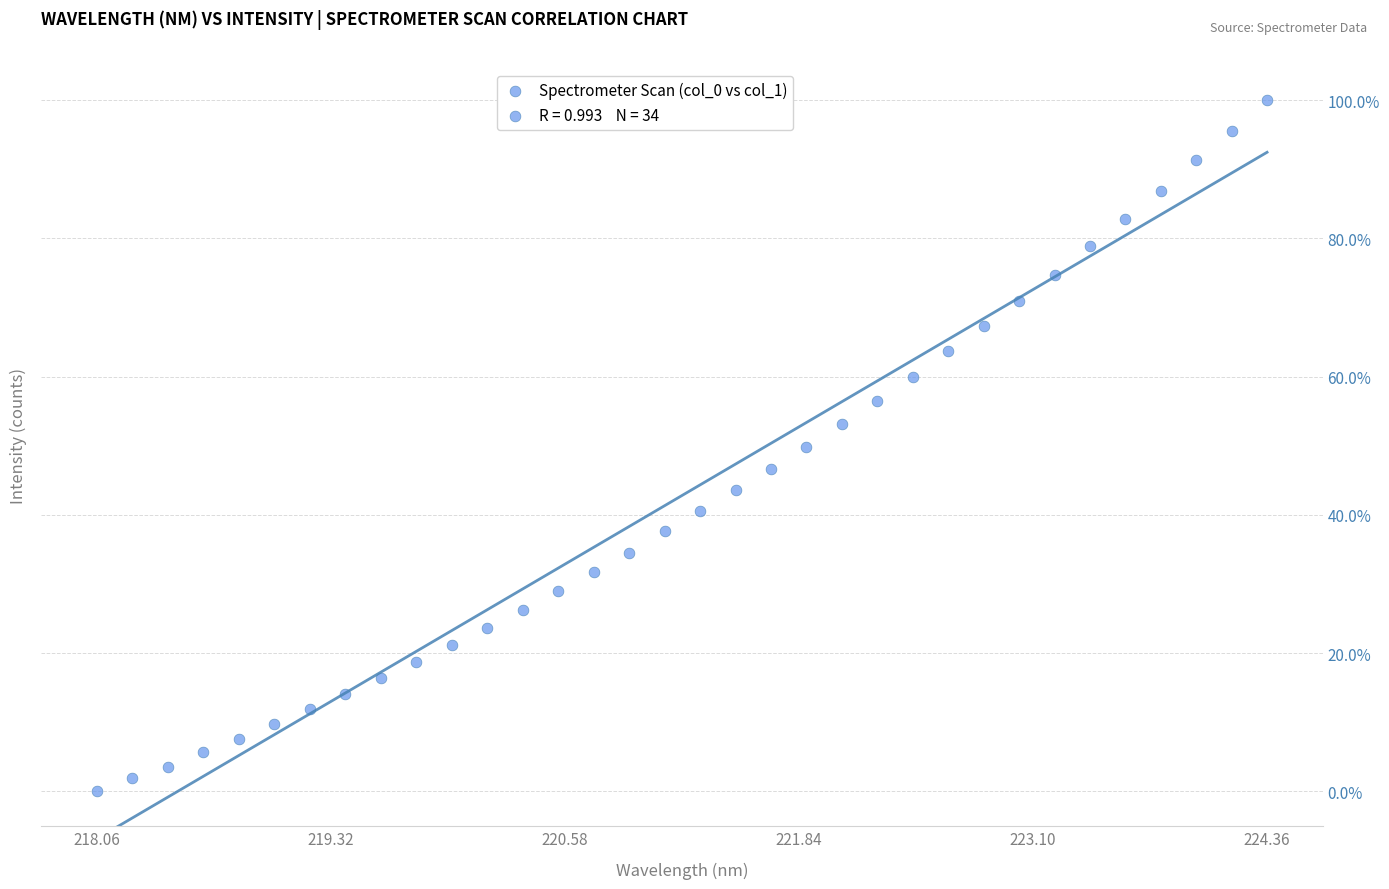

What is the range of X values (max minus min)?

6.3